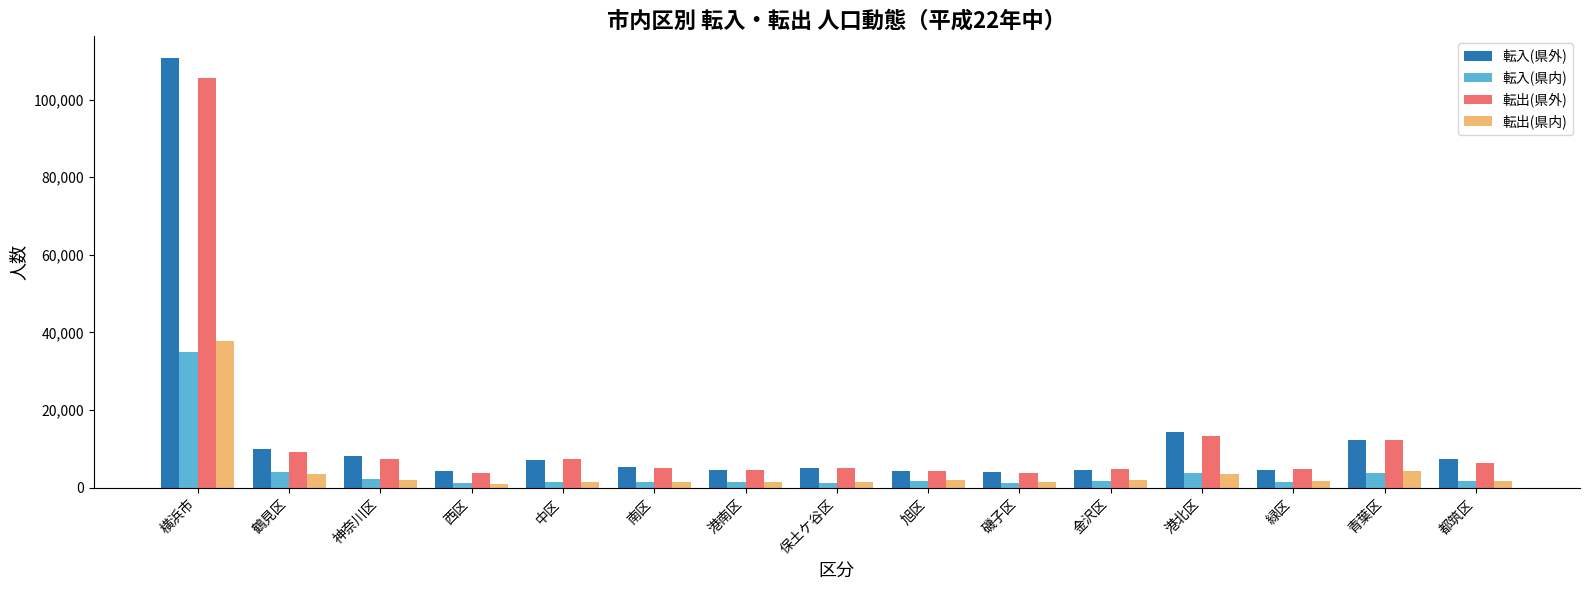

Is it true that 転出(県外) equals 4813 at 緑区?

True